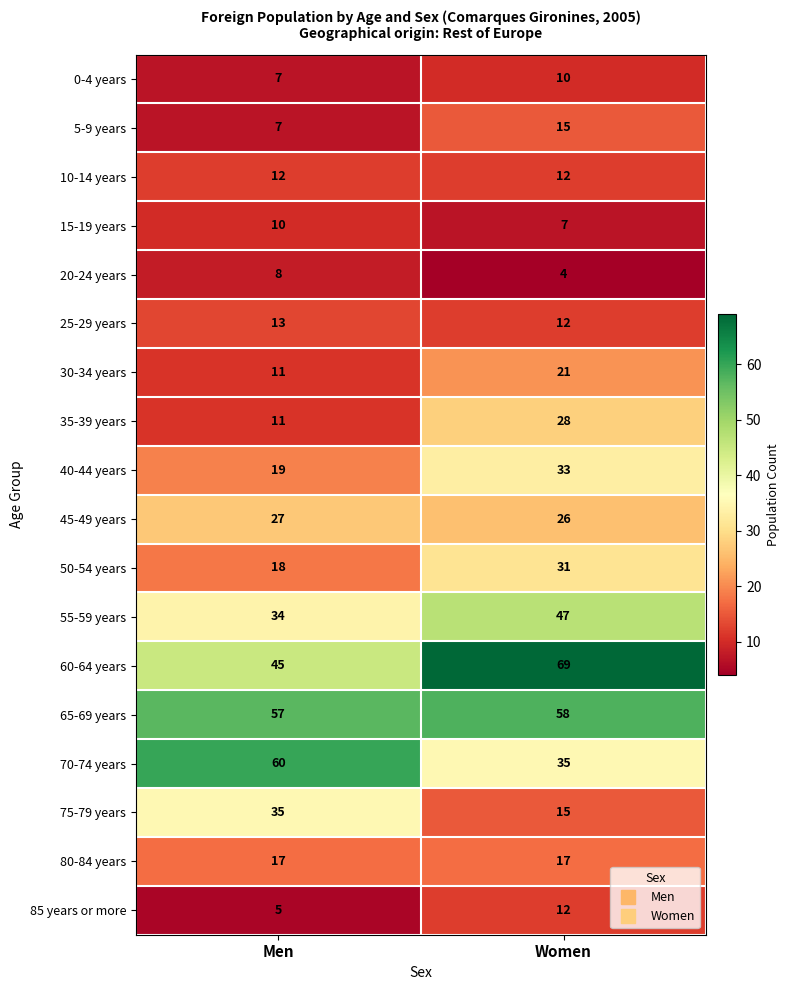

Which series has the largest total across all categories?

65-69 years